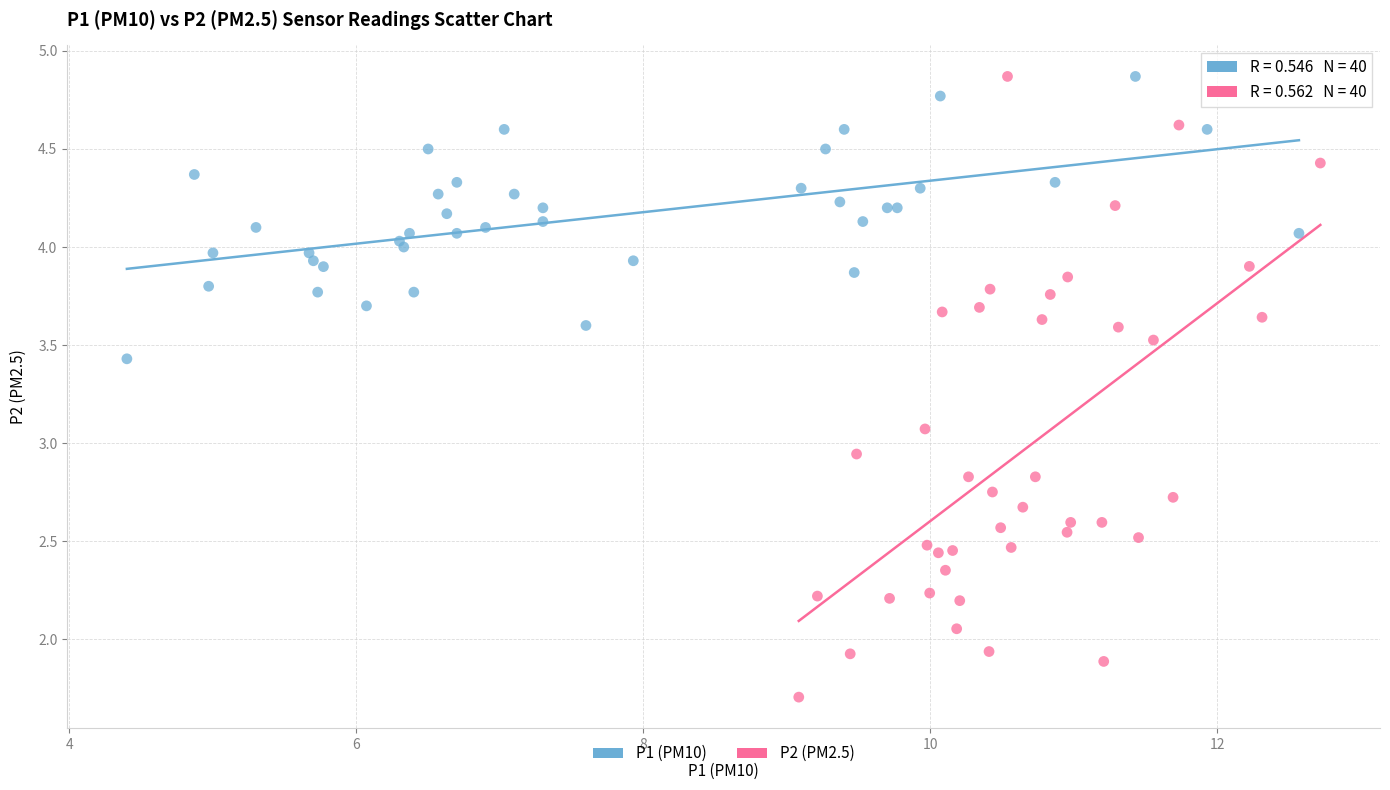

Which series has the widest spread of Y values?

P2 (PM2.5)